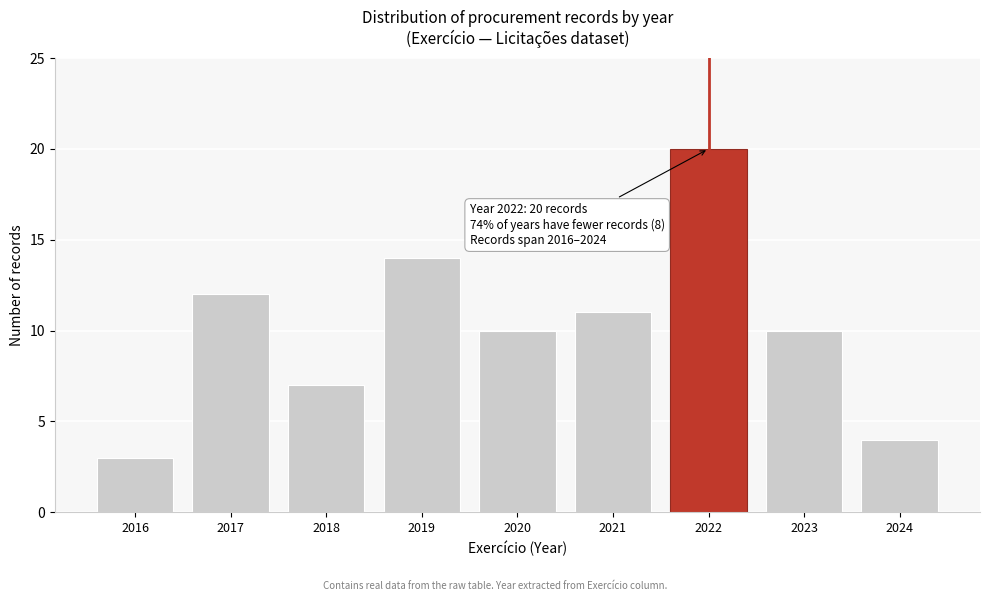

Reading left to right, what are all the values shown in this chart?

3	12	7	14	10	11	20	10	4